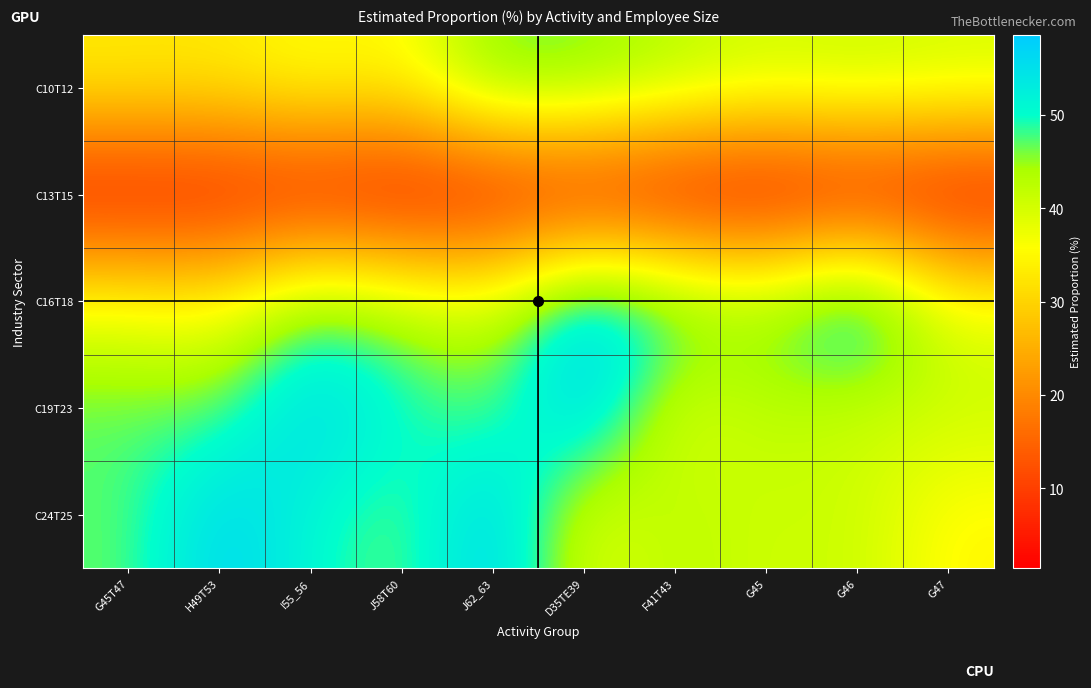

Which series has the largest range (max minus min)?

C24T25